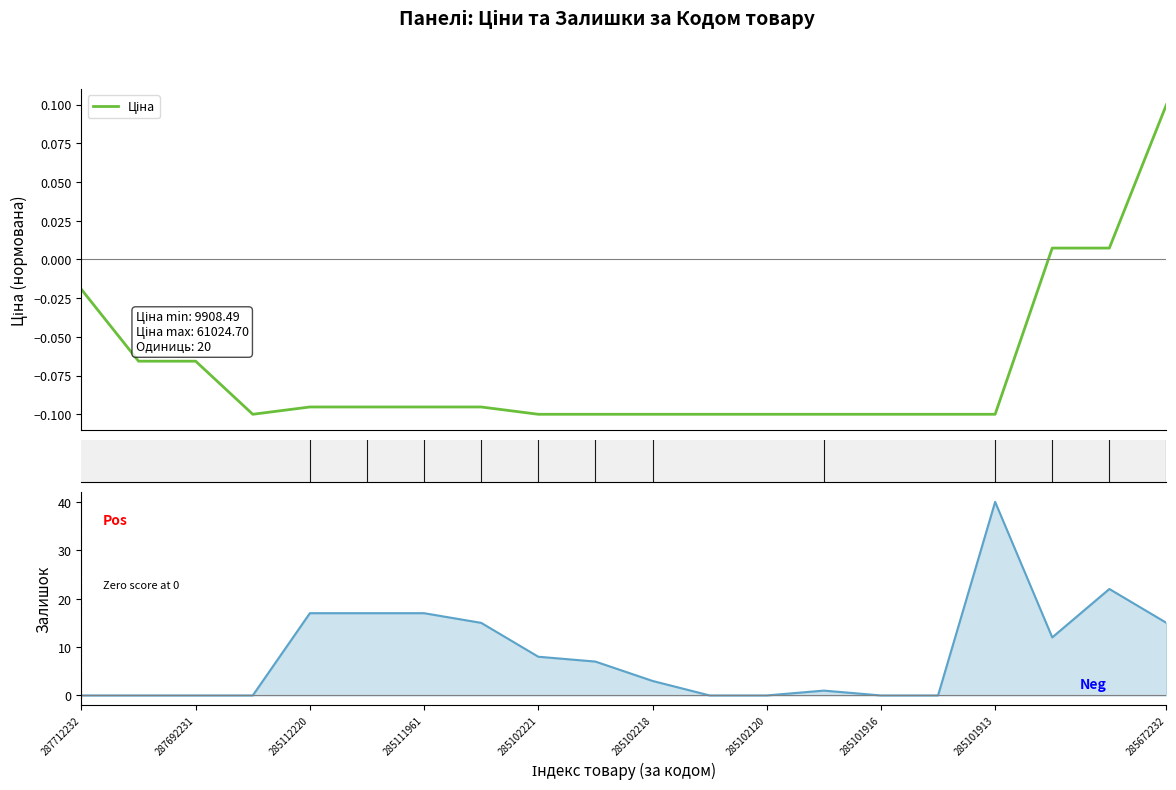

How many series are shown in this chart?

2